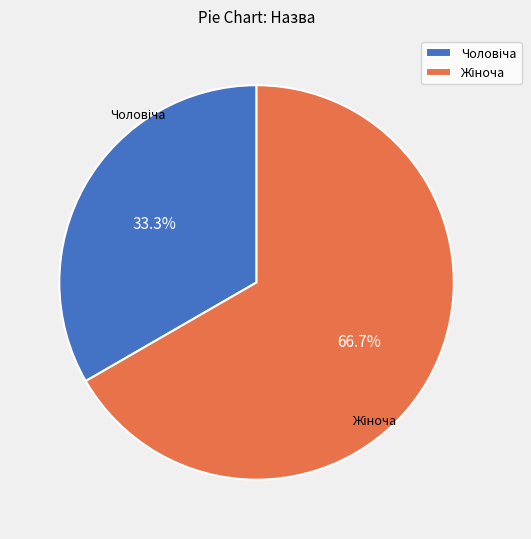

Is there a majority slice in this chart?

Yes